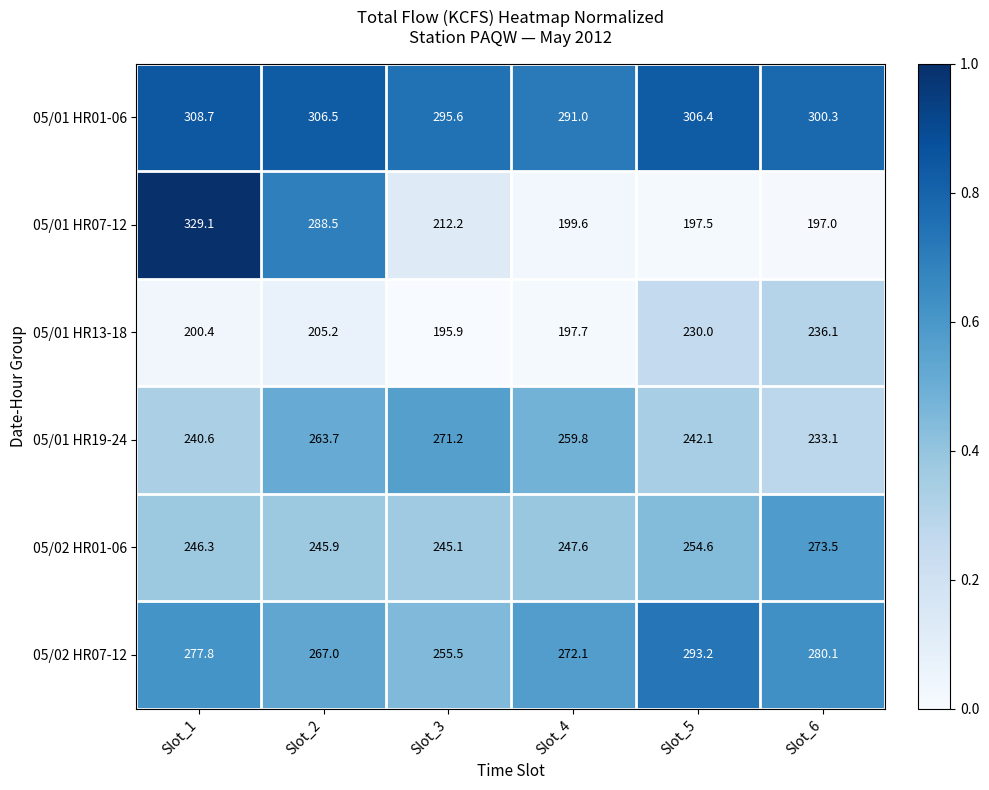

Is the value of 05/01 HR07-12 at Slot_2 greater than the value of 05/02 HR01-06 at Slot_4?

Yes